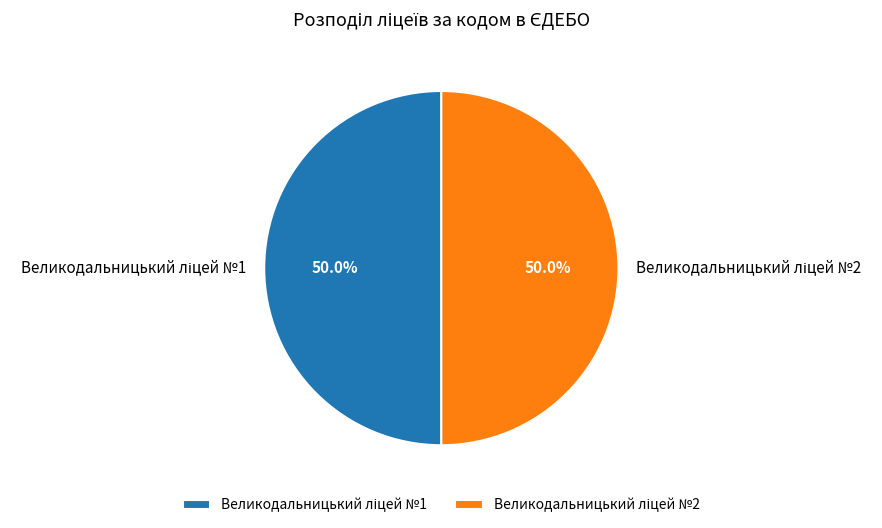

Which slice is the largest?

Великодальницький ліцей №2